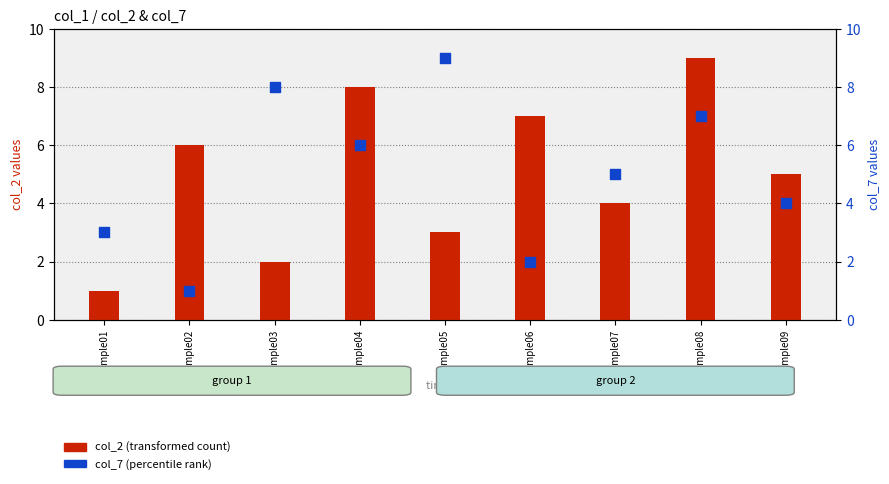

At which category is the sum across all series the highest?

Sample08